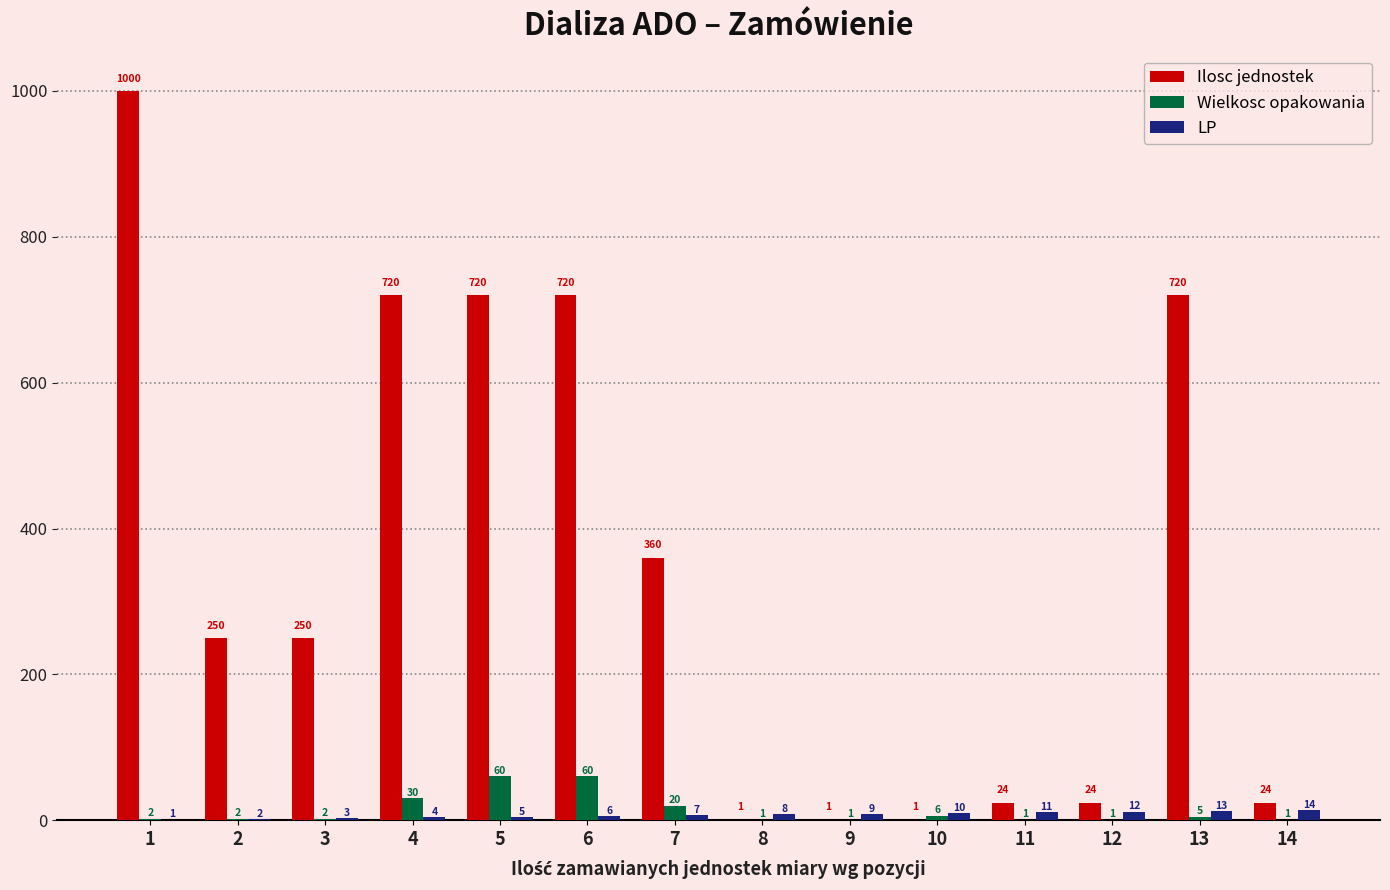

True or false: Ilosc jednostek has a value of 253 at 5.

False